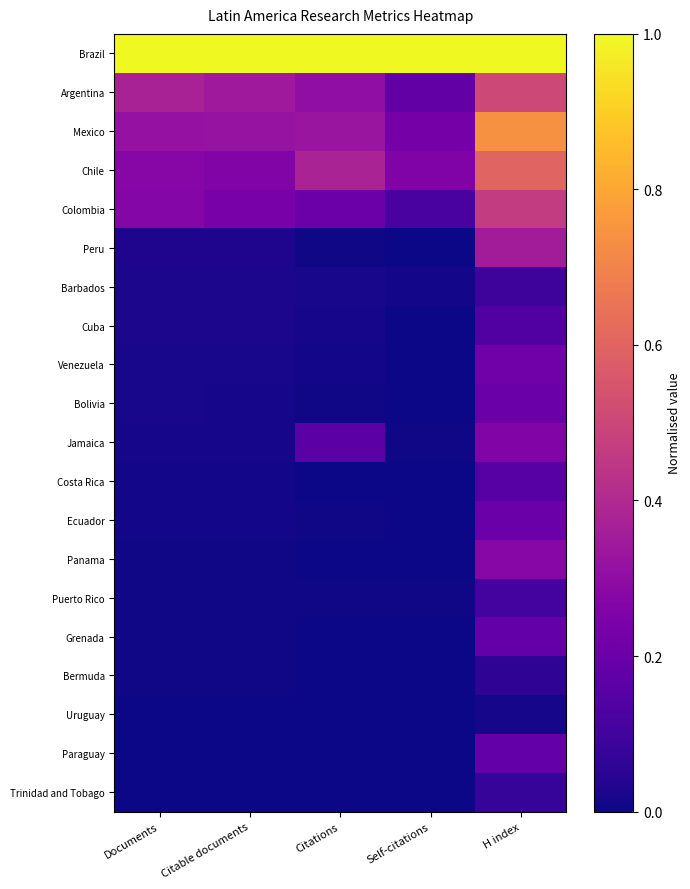

At Citations, list the series in order from largest to smallest.

Brazil, Chile, Mexico, Argentina, Colombia, Jamaica, Barbados, Cuba, Venezuela, Ecuador, Peru, Bolivia, Puerto Rico, Grenada, Bermuda, Costa Rica, Panama, Trinidad and Tobago, Paraguay, Uruguay